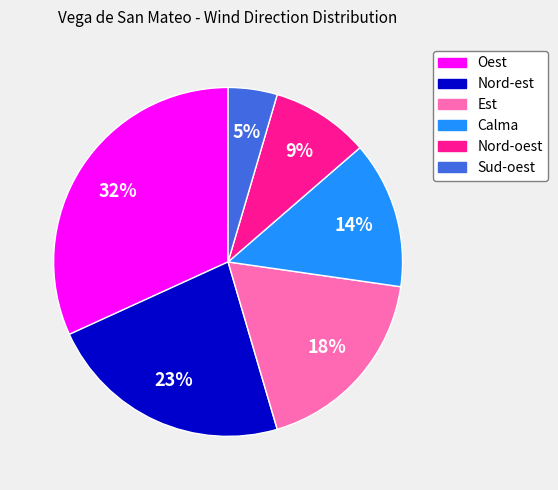

True or false: Est accounts for 18% of the total.

True